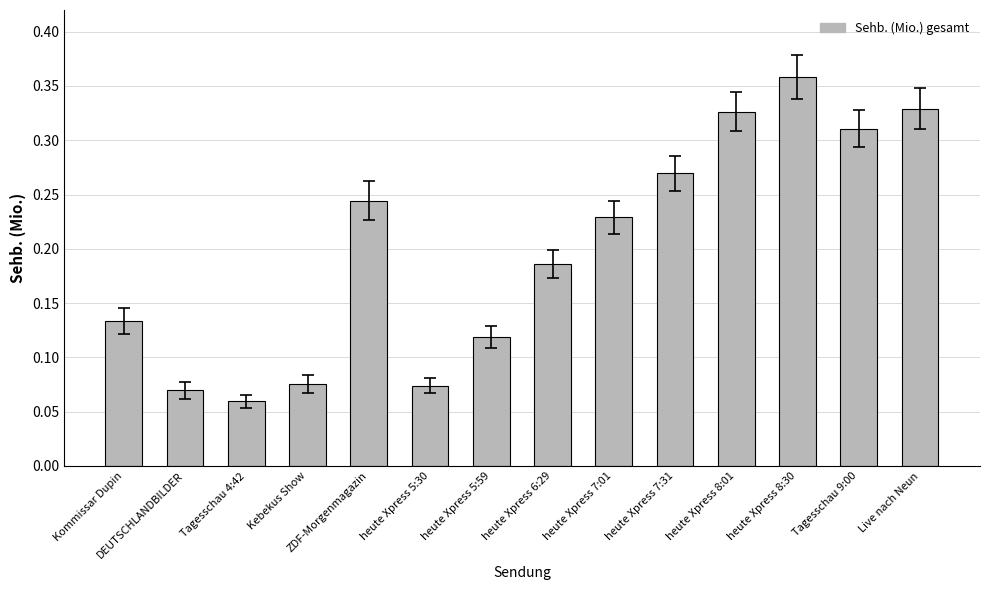

At which category does the chart reach its minimum across all series?

Tagesschau 4:42